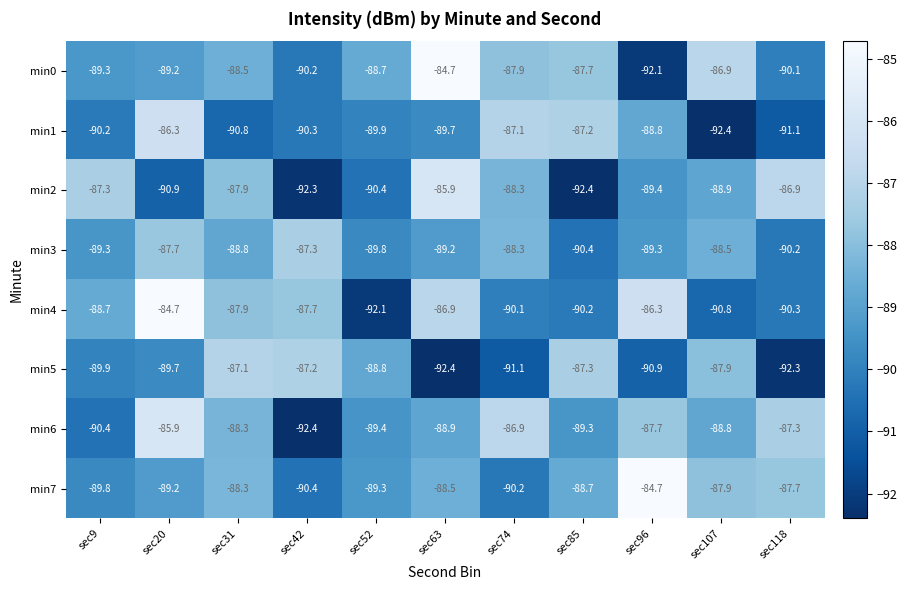

What is the greatest value displayed?

-84.7